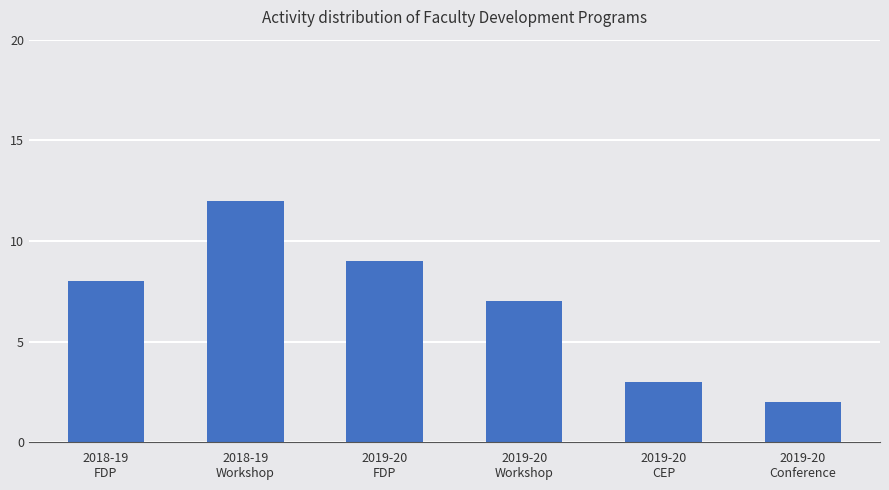

Which label corresponds to the smallest value in the chart?

2019-20
Conference